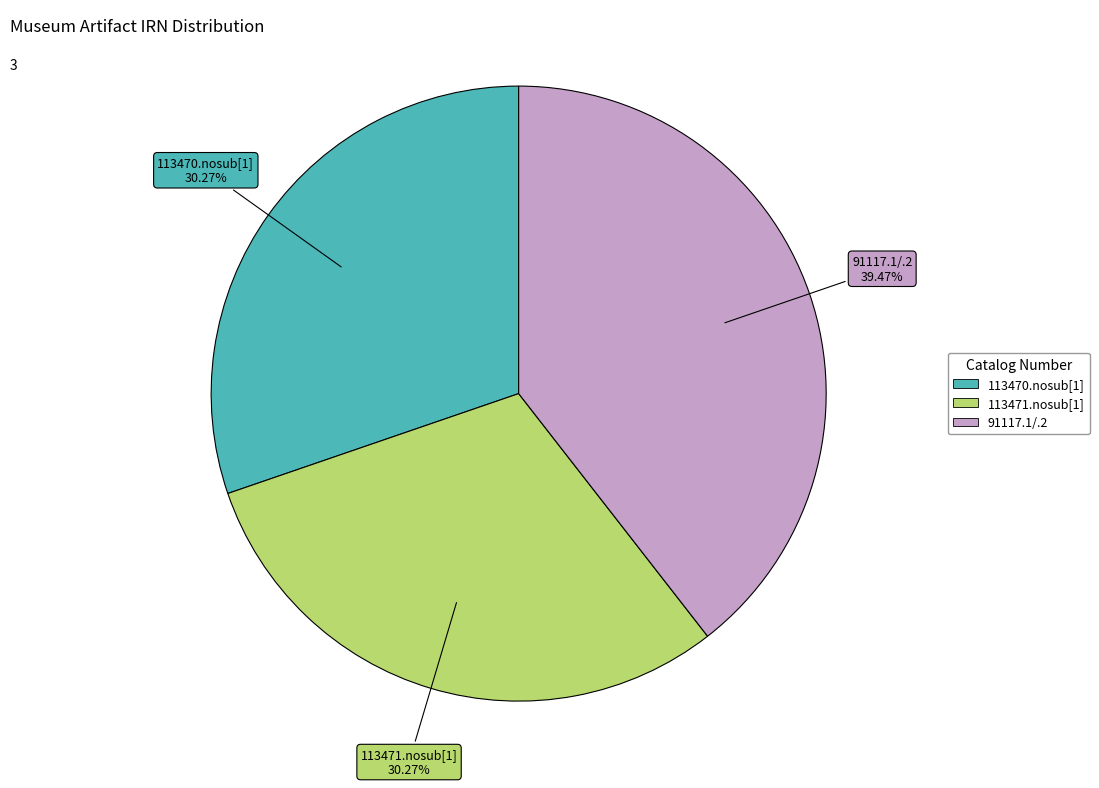

What is the total percentage of 91117.1/.2 and 113470.nosub[1]?

69.7%